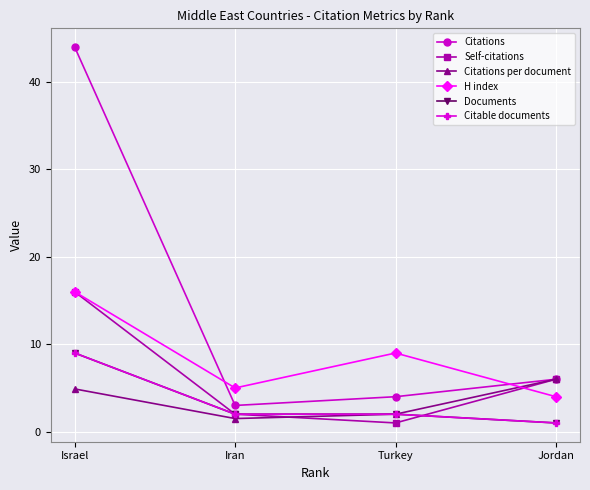

The Citations series shows 6.0 at Jordan. True or false?

True